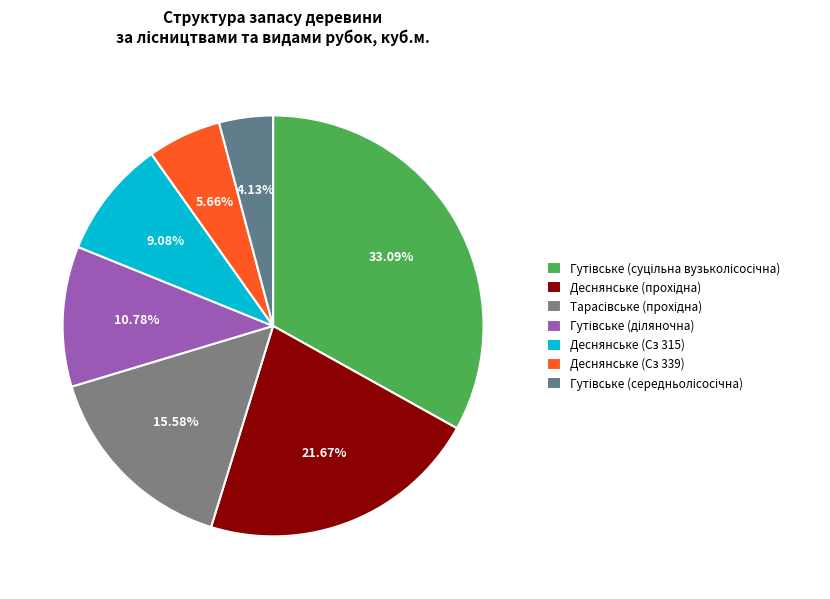

Rank the categories by value from highest to lowest.

33.09%, 21.67%, 15.58%, 10.78%, 9.08%, 5.66%, 4.13%